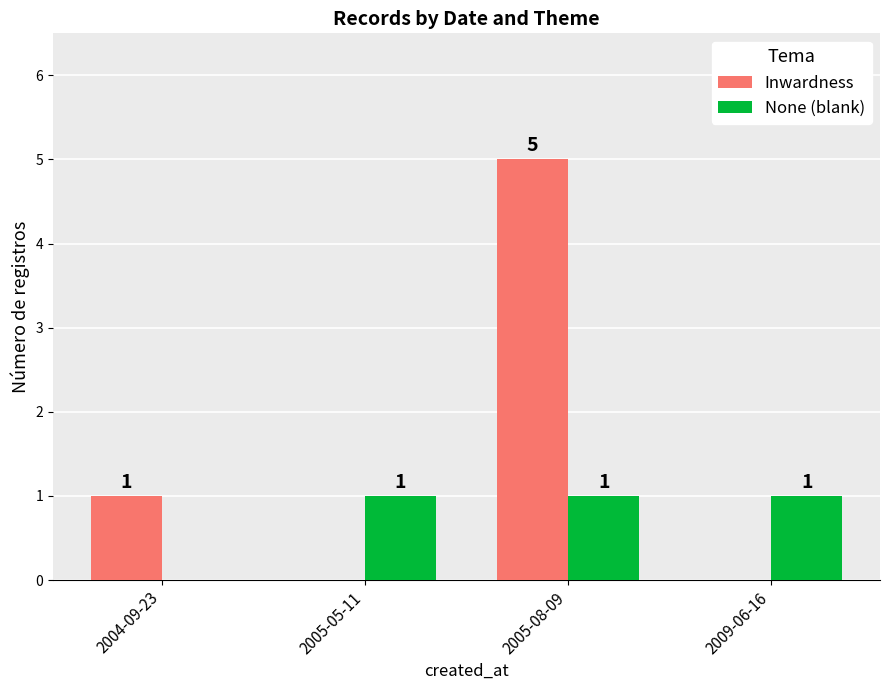

At which category is the sum across all series the highest?

2005-08-09